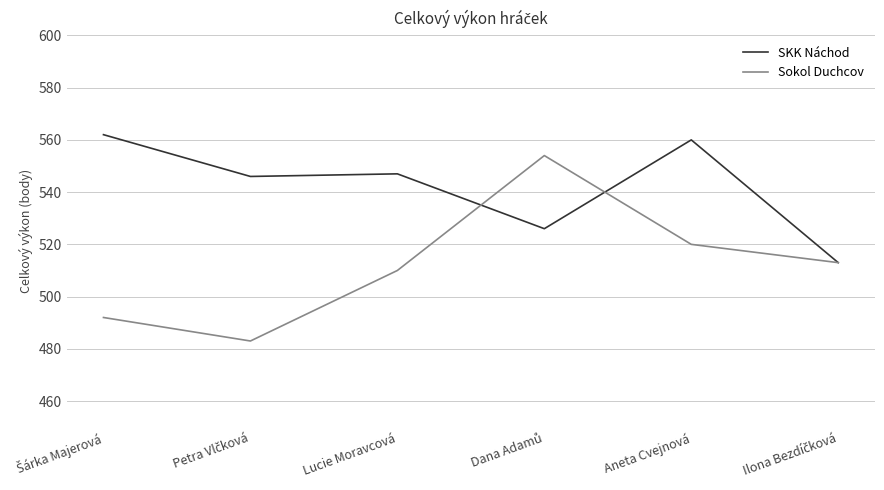

Rank the series by their maximum value, from lowest to highest.

Sokol Duchcov, SKK Náchod